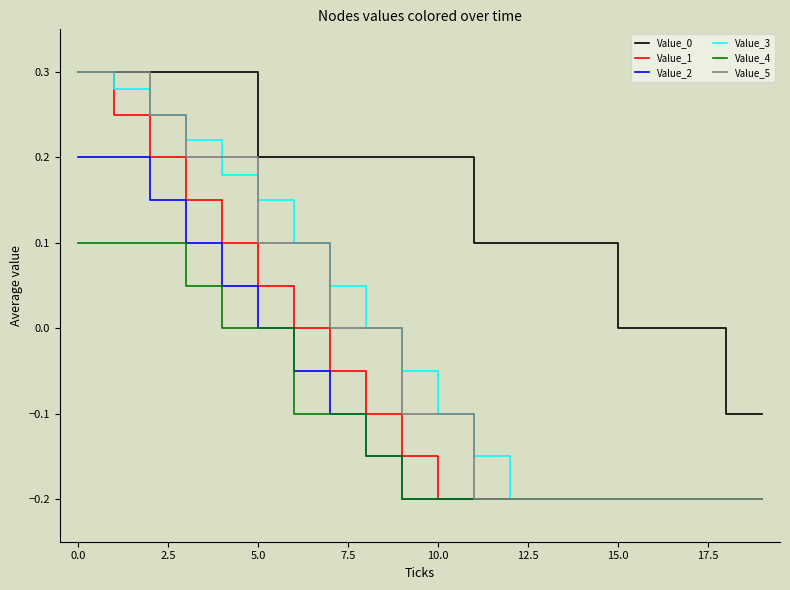

True or false: Value_2 and Value_0 intersect in this chart.

False